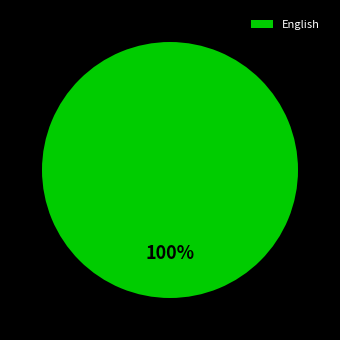

Rank the categories by value from highest to lowest.

English